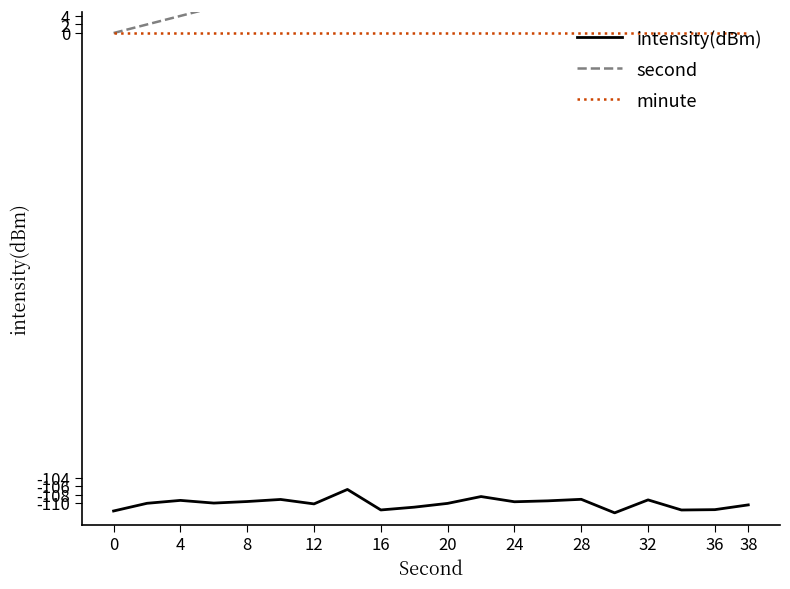

True or false: intensity(dBm) and minute cross at least once.

False